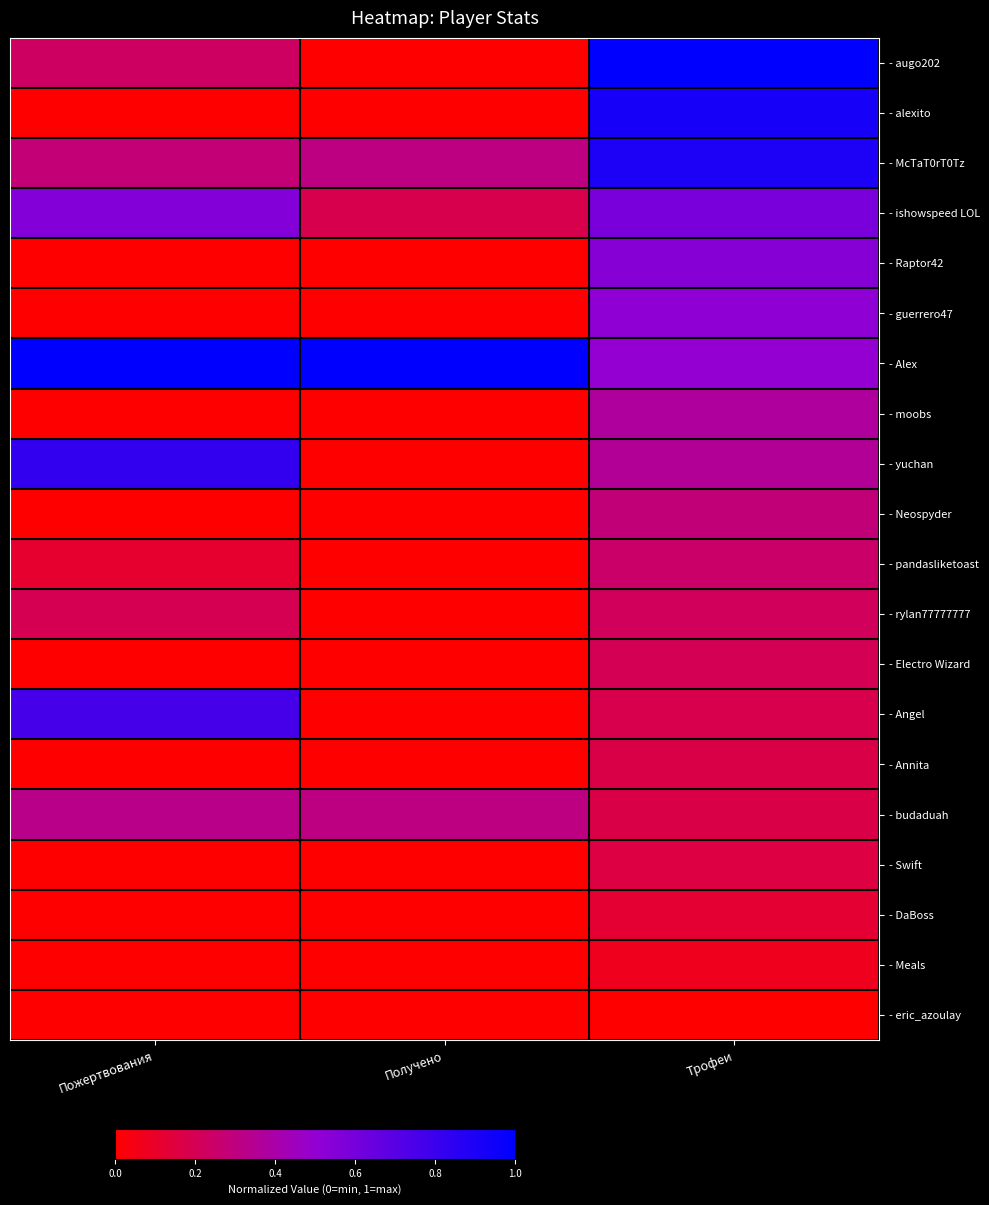

What is the maximum value shown in the chart?

1.0